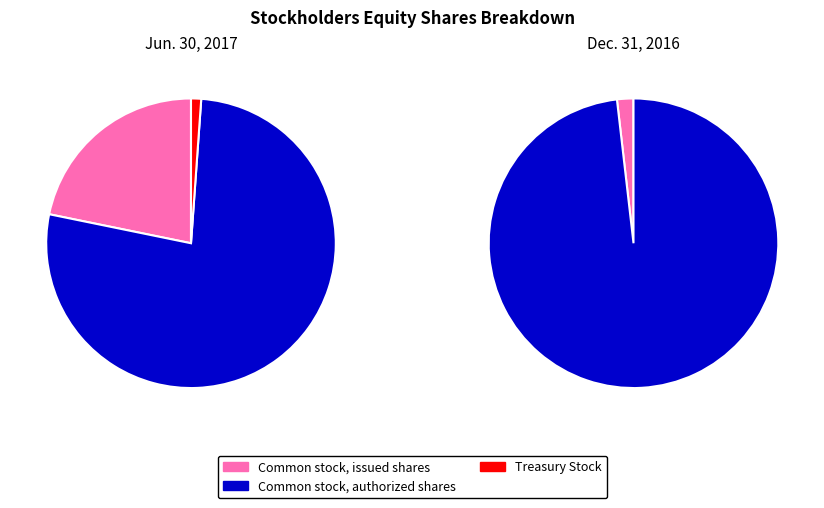

To the nearest percent, what is the average slice percentage?

33%